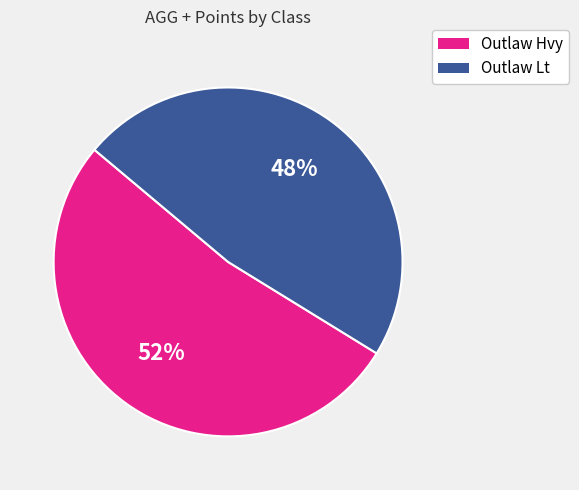

Which category has the biggest portion of the pie?

Outlaw Hvy